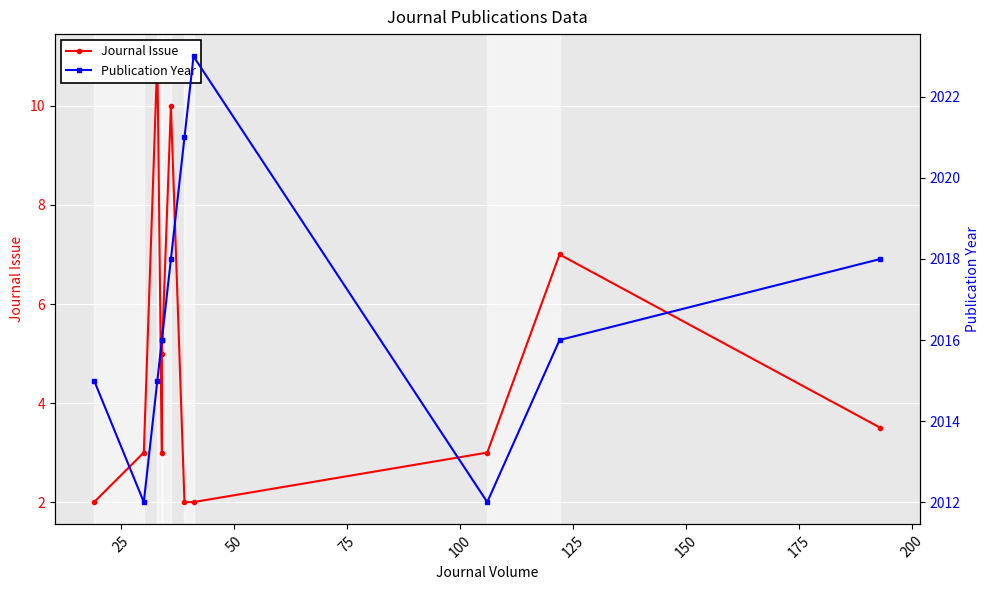

What is the sum of all Publication Year values?

22182.0